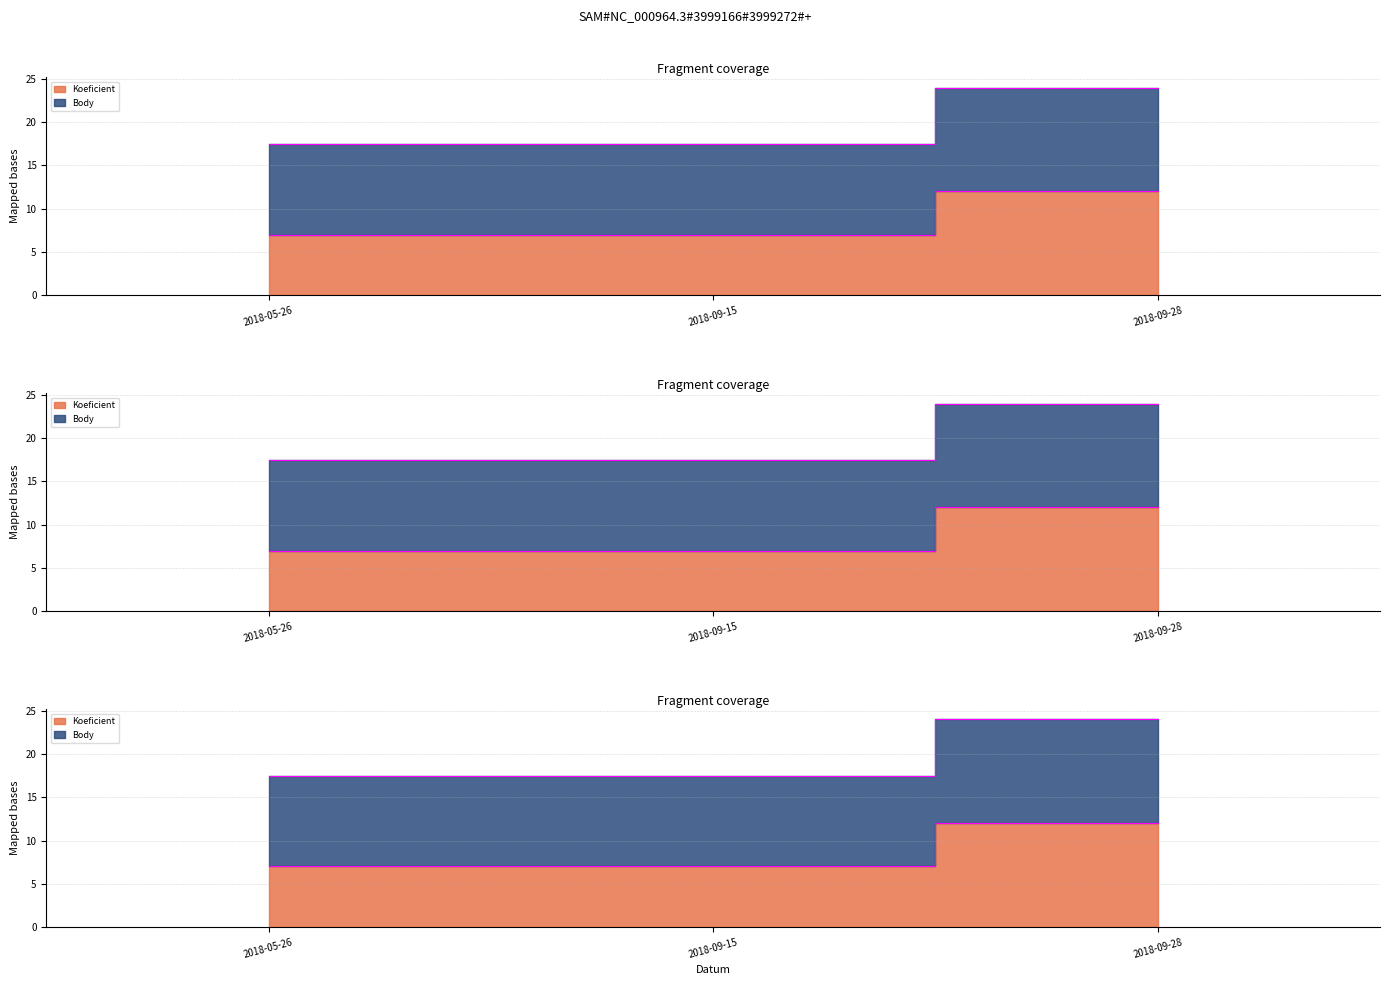

What is the value of the Koeficient point at the 3rd from the left?

12.0